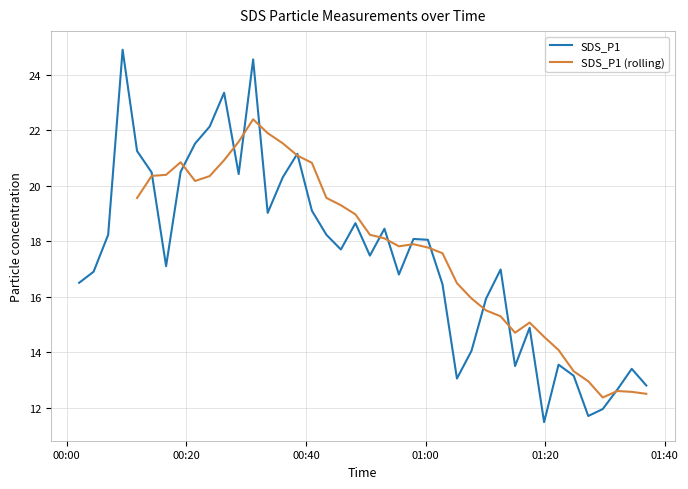

What is the sum of all values?

696.4